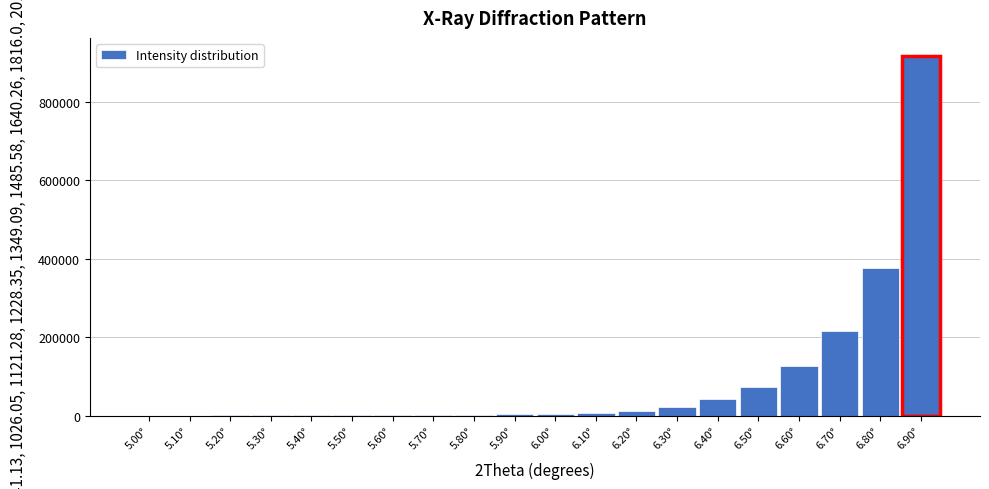

What is the sum of all values?

1810871.8